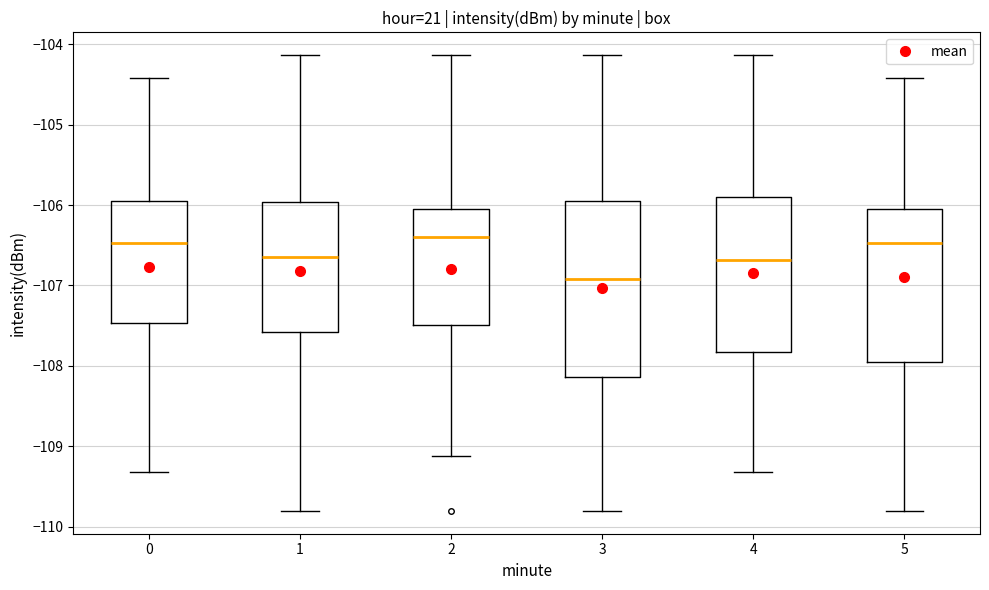

Reading left to right, read every box against the y-axis: the position of its median line, the range the box covers, and the ends of its whiskers. The values are not printed on the chart, so give them approximately, as read against the axis.

0: median -106.5, box -107.5 to -106.0, whiskers -109.3 to -104.4
1: median -106.6, box -107.6 to -106.0, whiskers -109.8 to -104.1
2: median -106.4, box -107.5 to -106.0, whiskers -109.1 to -104.1
3: median -106.9, box -108.1 to -106.0, whiskers -109.8 to -104.1
4: median -106.7, box -107.8 to -105.9, whiskers -109.3 to -104.1
5: median -106.5, box -108.0 to -106.0, whiskers -109.8 to -104.4